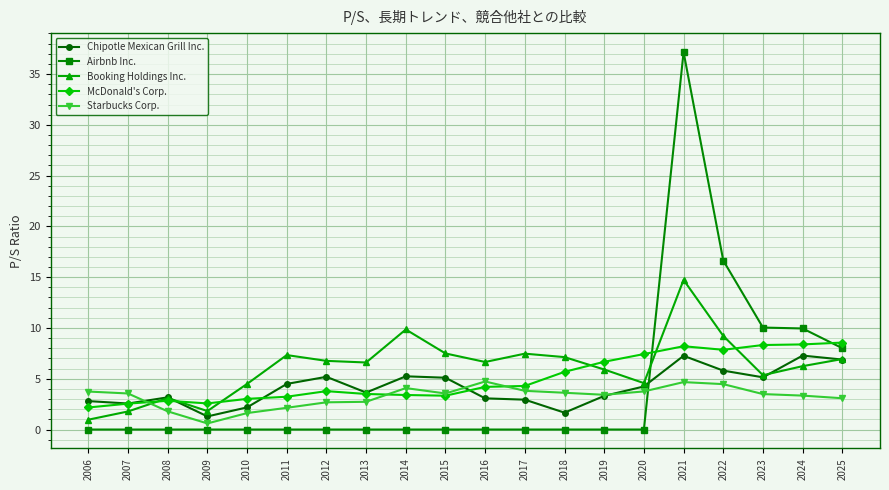

What is the spread (max minus min) of values at 2025?

5.5